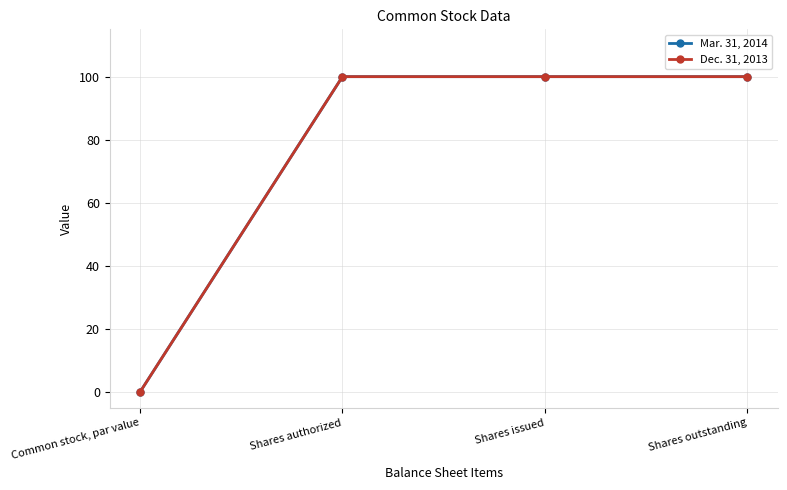

Which has a higher value, Shares outstanding or Shares authorized?

Shares outstanding